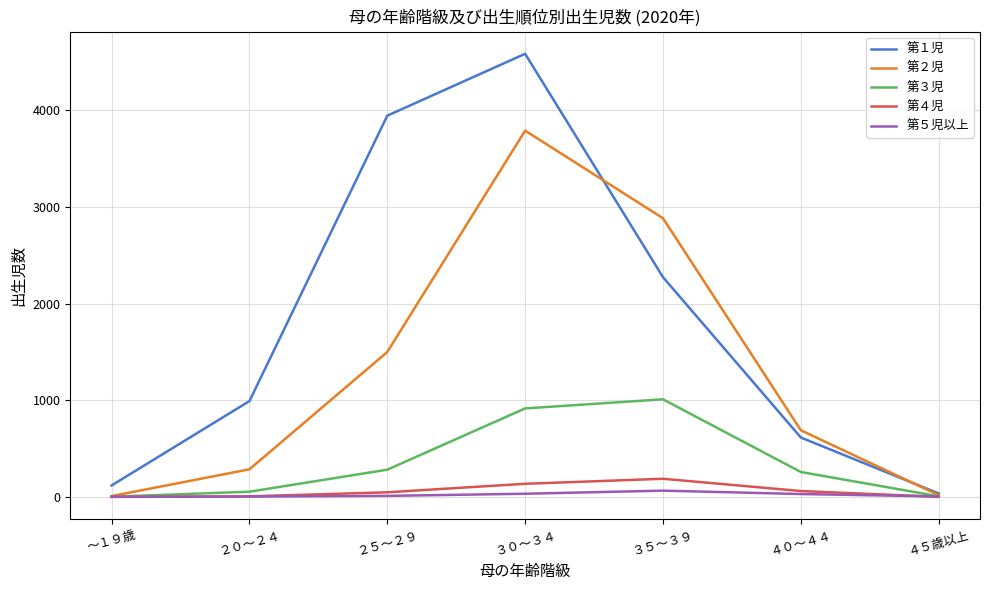

At which category is the sum across all series the highest?

３０～３４